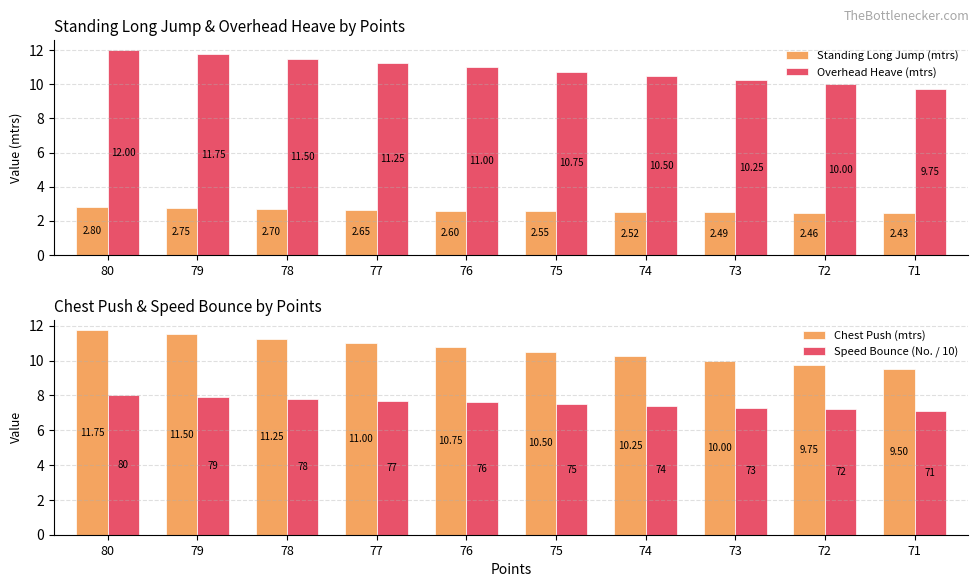

Are the bars horizontal?

No